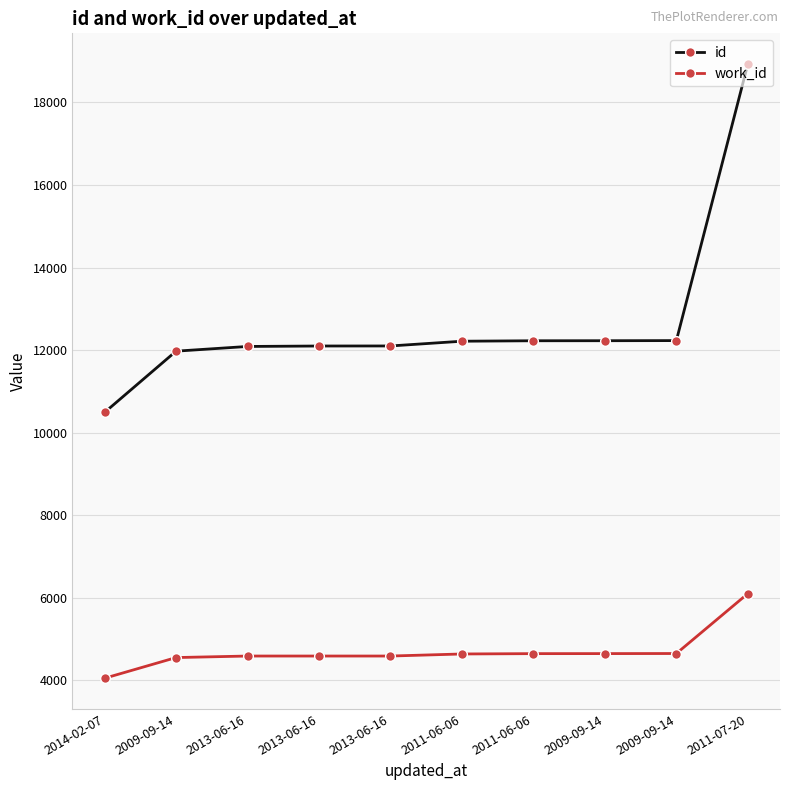

What are all the series names shown in the legend?

id, work_id